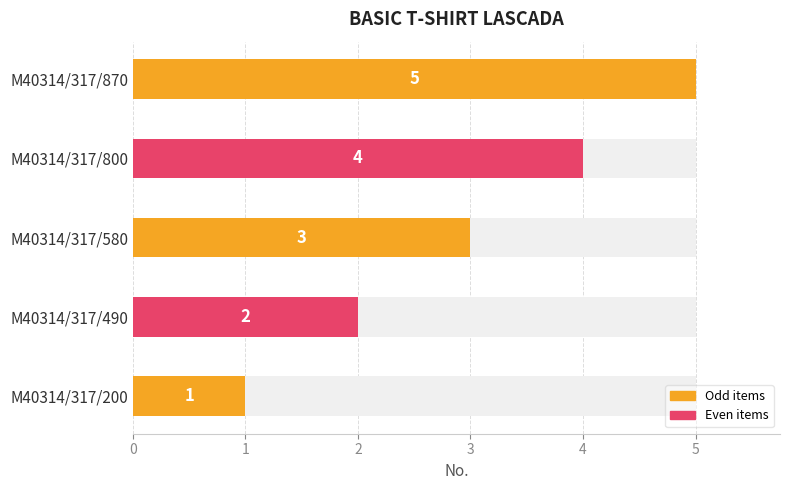

The chart shows a value of 3 at M40314/317/580. True or false?

True